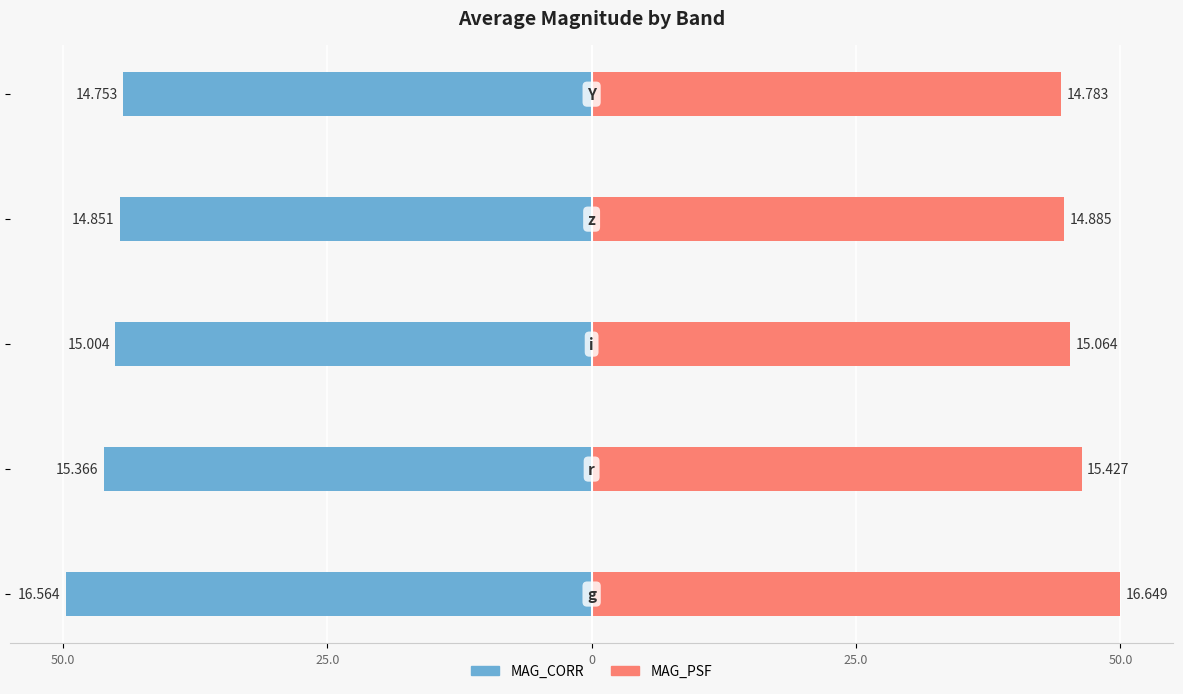

How many data points in MAG_CORR are above -45?

2